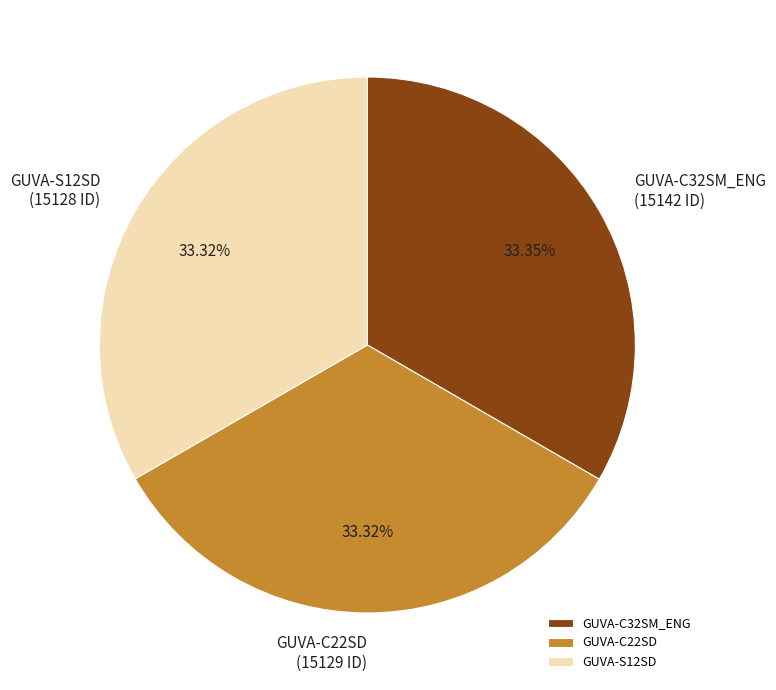

Combined, what portion of the pie is GUVA-S12SD and GUVA-C22SD?

66.6%